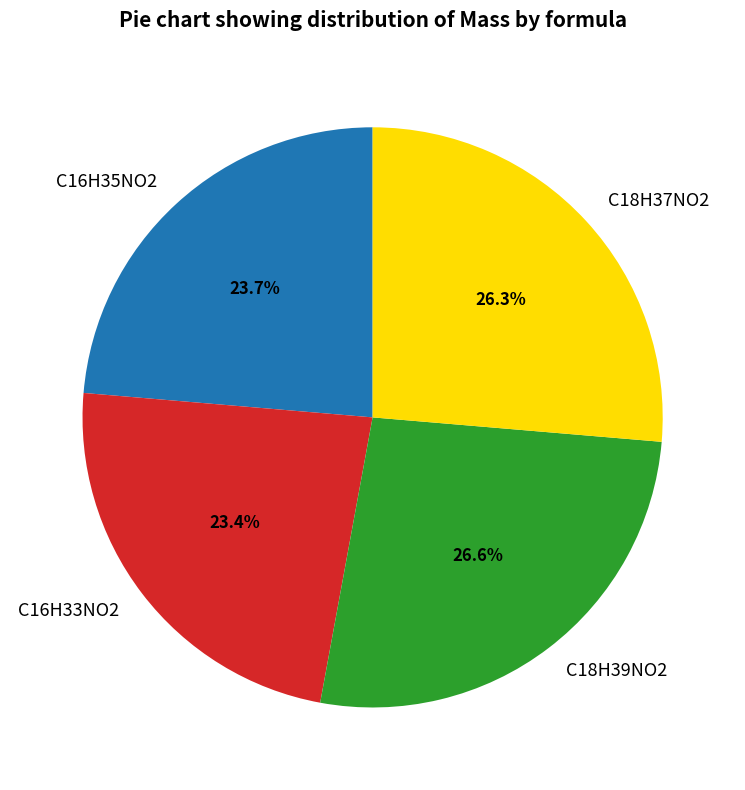

To the nearest percent, what is the combined percentage of C18H37NO2 and C16H33NO2?

50%